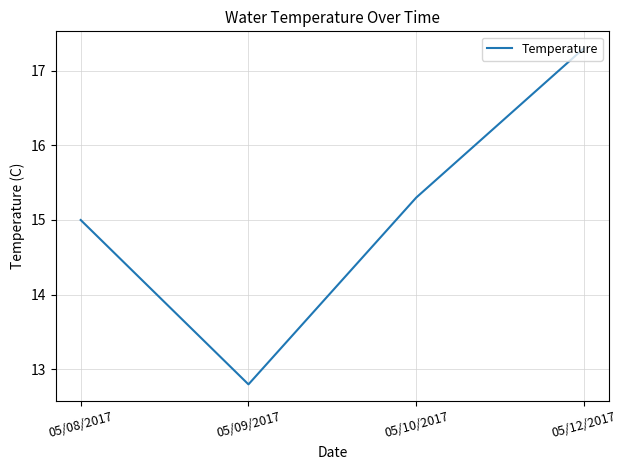

What position from the right is 05/09/2017?

3